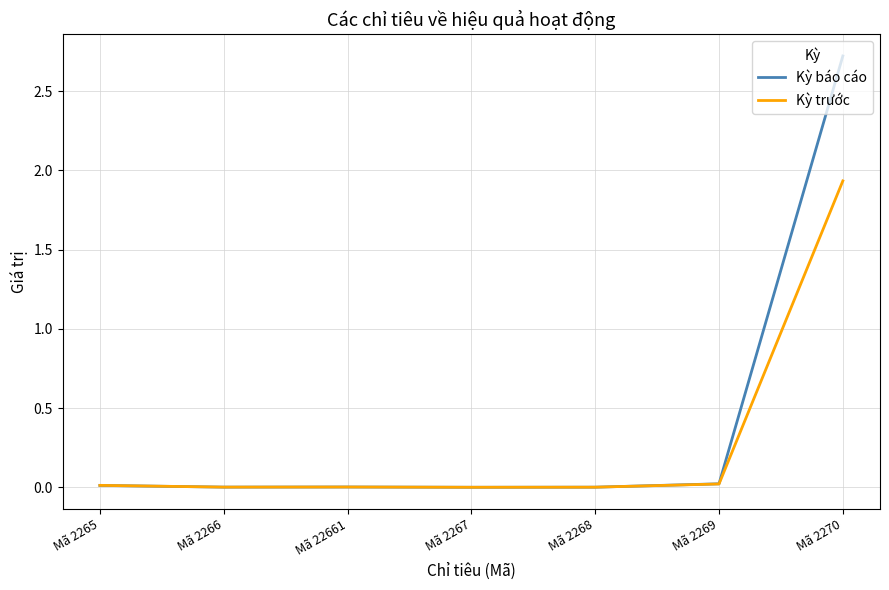

How many lines are shown in the chart?

2